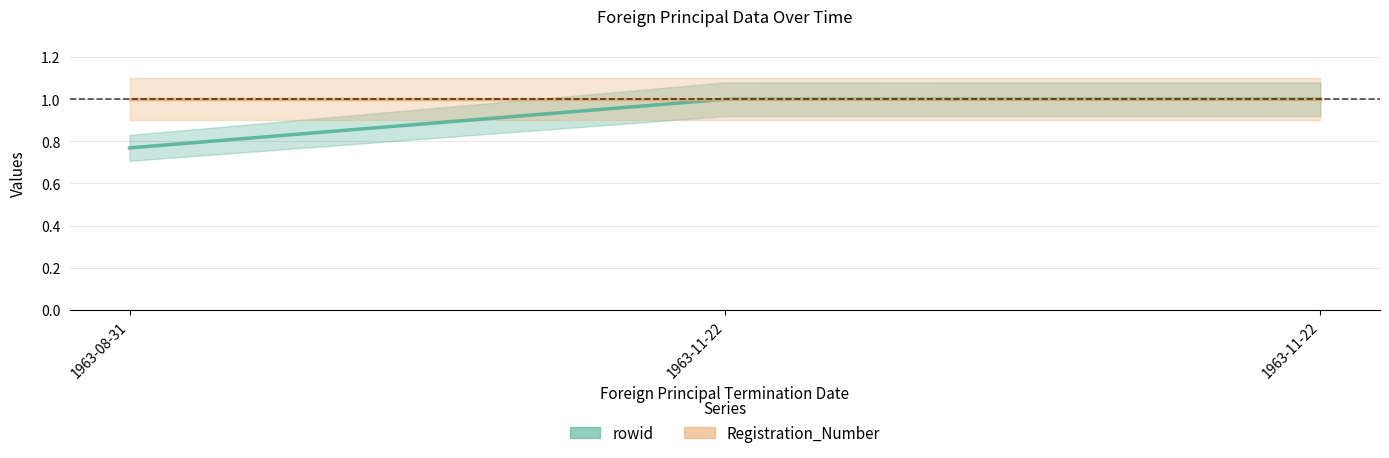

What is the maximum value shown in the chart?

1.0